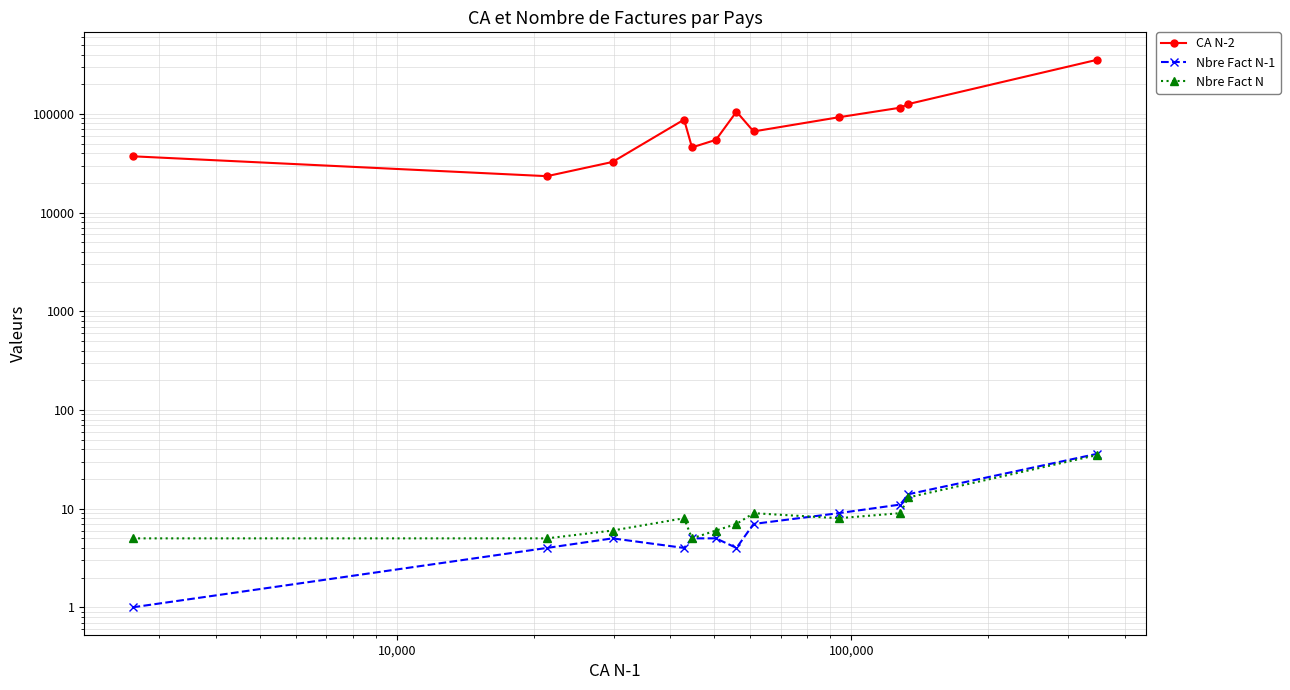

Reading right to left, extract all data points from this chart.

CA N-2: 354210	125940	115630	92420	66423	105420	54610	45789	87600	32600	23400	37210
Nbre Fact N-1: 36	14	11	9	7	4	5	5	4	5	4	1
Nbre Fact N: 35	13	9	8	9	7	6	5	8	6	5	5